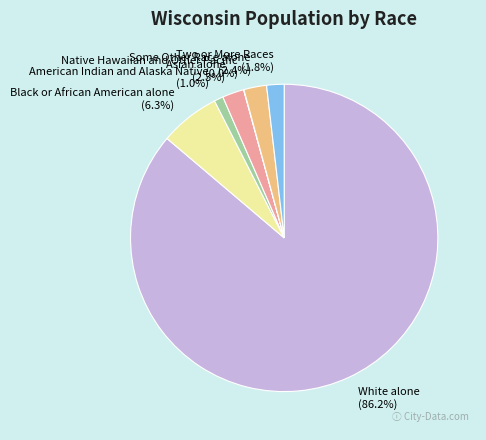

To the nearest percent, what portion does Some Other Race alone represent?

2%